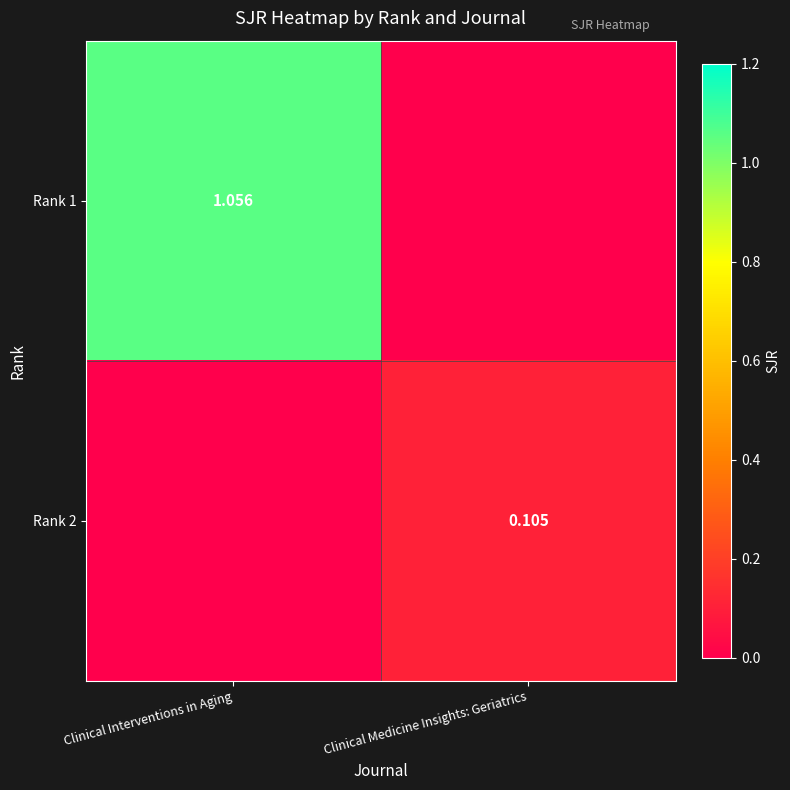

Between Clinical Medicine Insights: Geriatrics and Clinical Interventions in Aging, which is larger?

Clinical Interventions in Aging